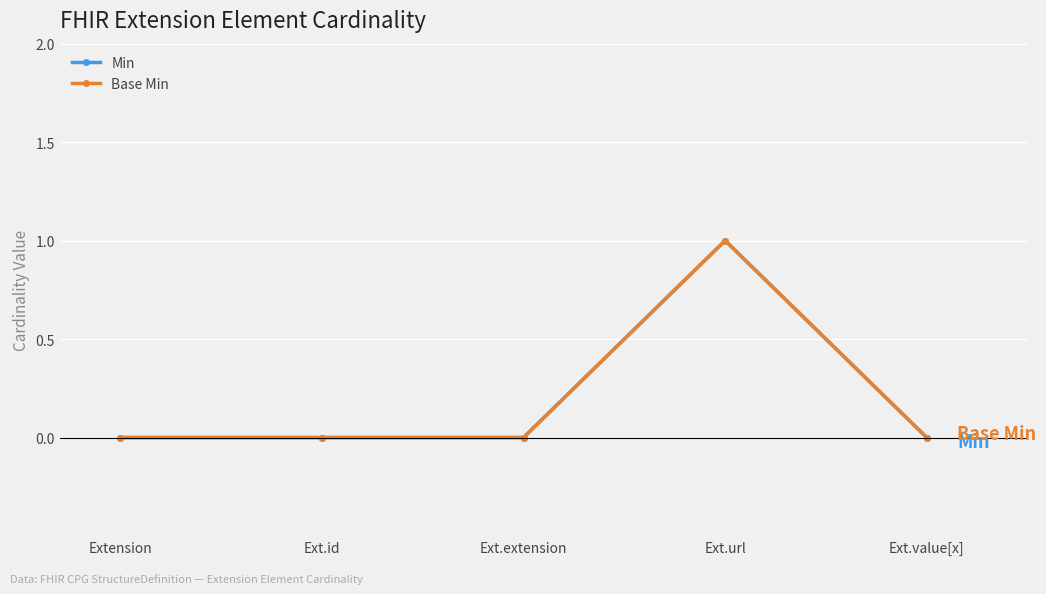

The value of Base Min at Ext.value[x] is 0. True or false?

True